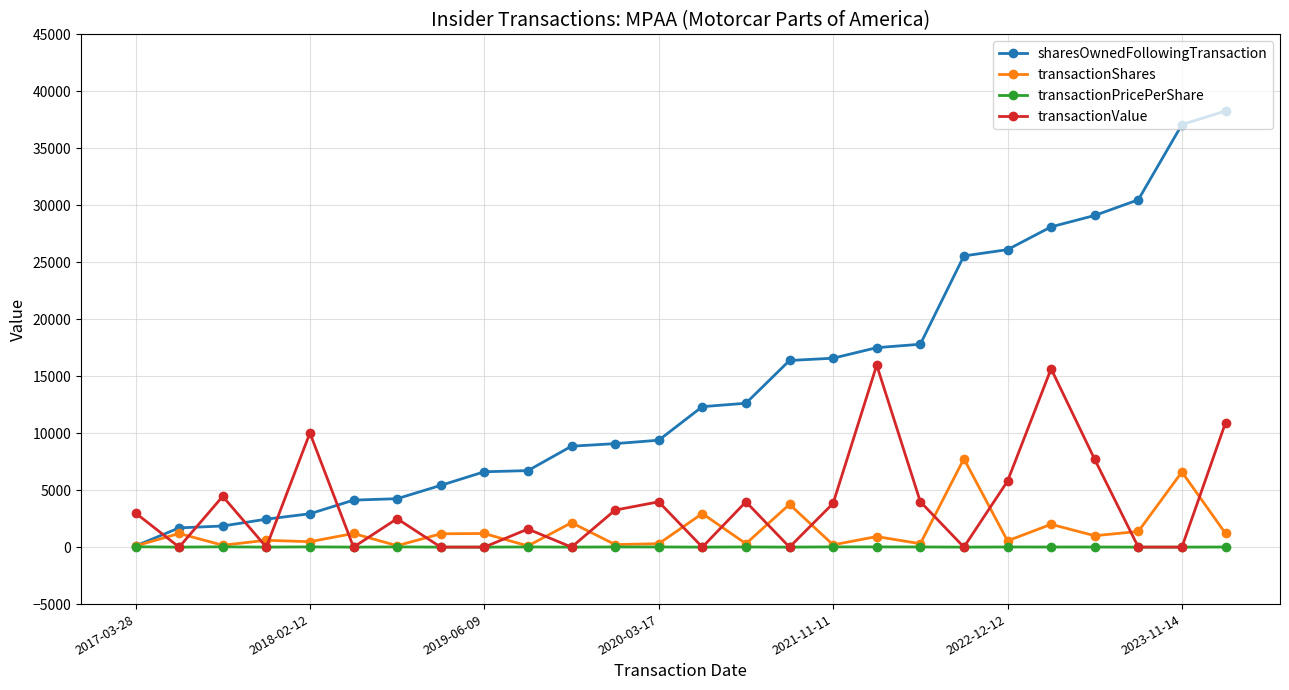

Which series has the largest total across all categories?

sharesOwnedFollowingTransaction